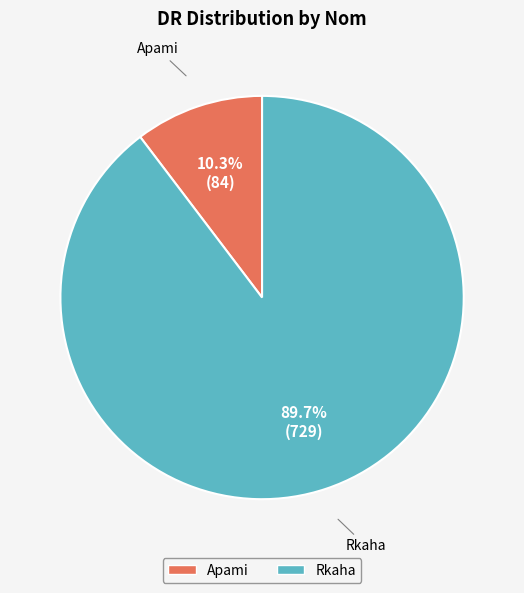

Count the number of slices in the pie.

2